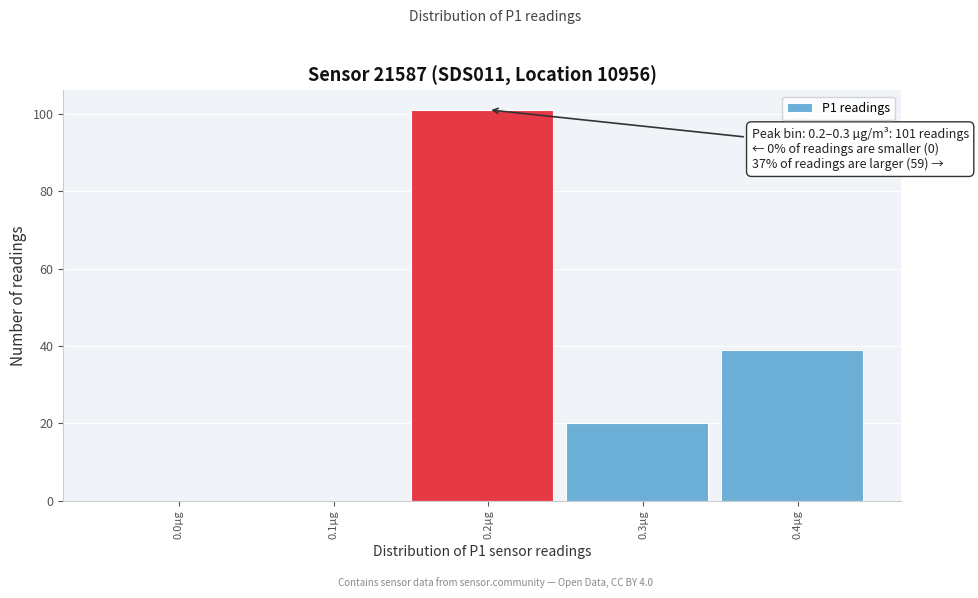

Reading right to left, extract all data points from this chart.

0.4µg=39	0.3µg=20	0.2µg=101	0.1µg=0	0.0µg=0